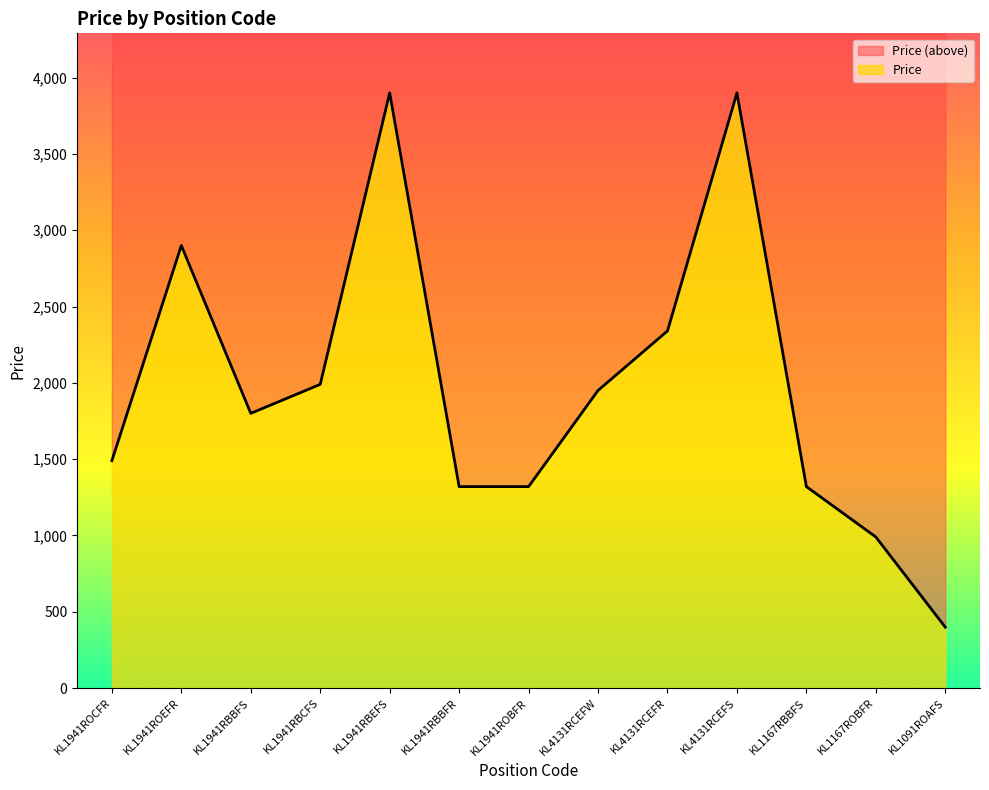

Approximately how many times larger is the value at KL4131RCEFW compared to KL1167RBBFS?

1.5